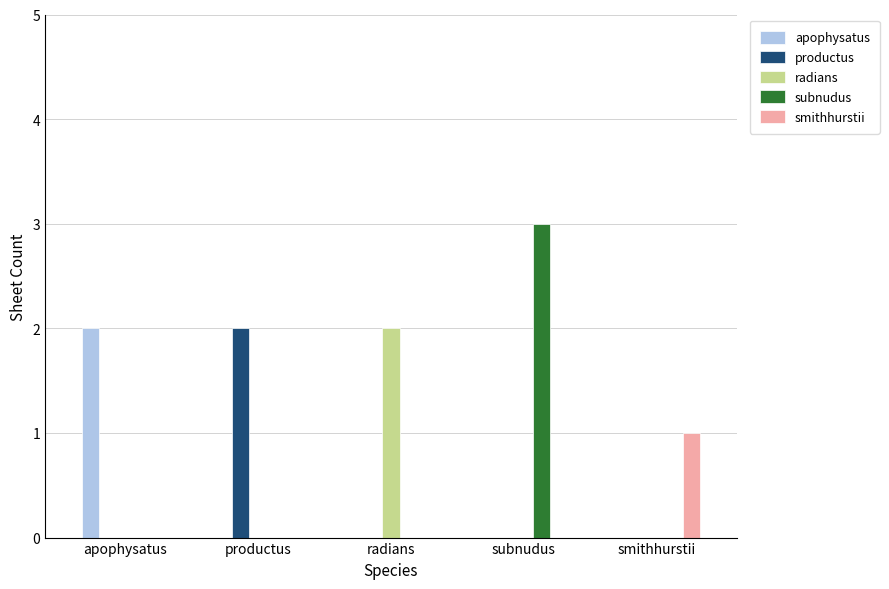

Reading left to right, extract all data points from this chart.

apophysatus: apophysatus=2	productus=0	radians=0	subnudus=0	smithhurstii=0
productus: apophysatus=0	productus=2	radians=0	subnudus=0	smithhurstii=0
radians: apophysatus=0	productus=0	radians=2	subnudus=0	smithhurstii=0
subnudus: apophysatus=0	productus=0	radians=0	subnudus=3	smithhurstii=0
smithhurstii: apophysatus=0	productus=0	radians=0	subnudus=0	smithhurstii=1